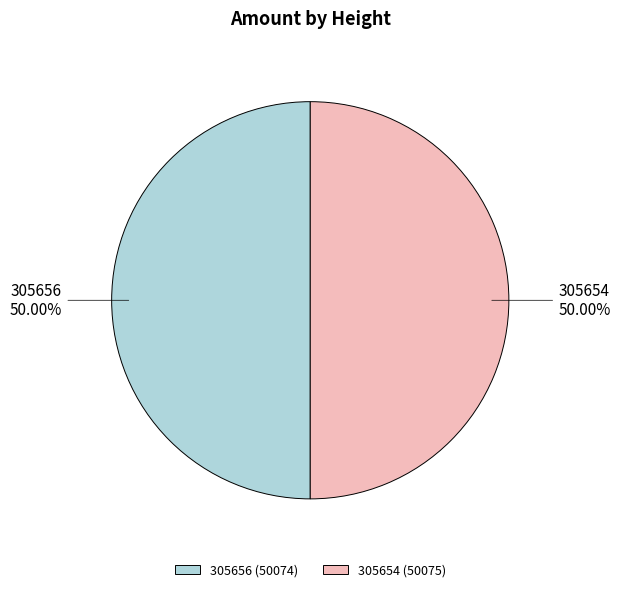

To the nearest percent, what percentage of the pie is 305656?

50%